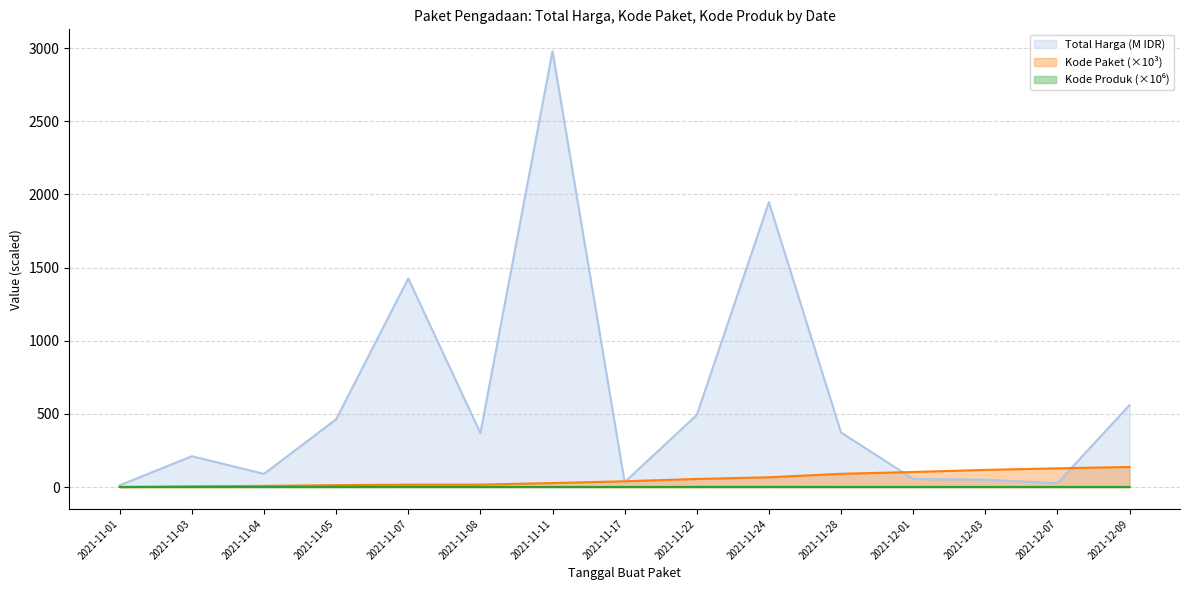

What is the label of the 1st point from the right?

2021-12-09